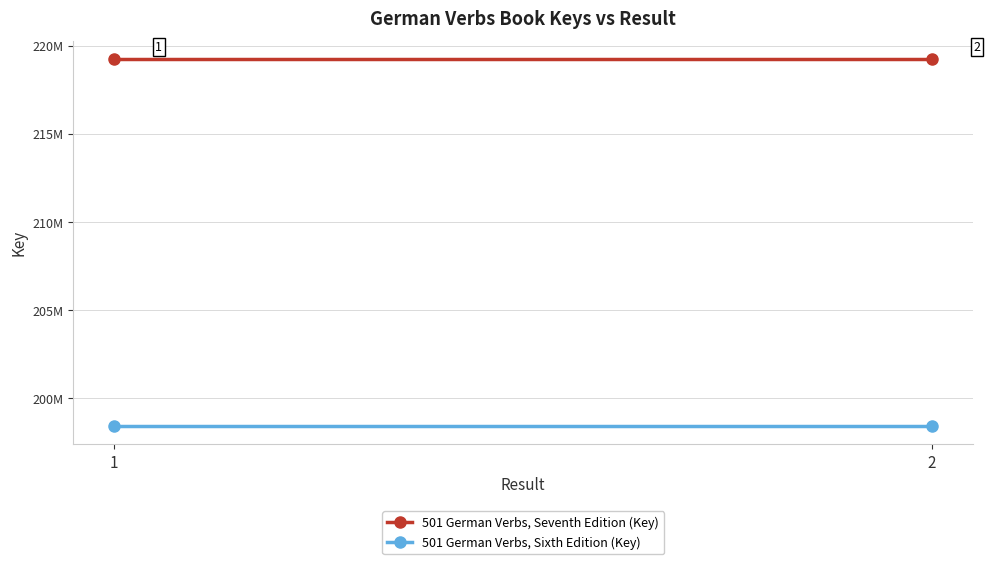

Read the 501 German Verbs, Sixth Edition (Key) value at 2.

198422083